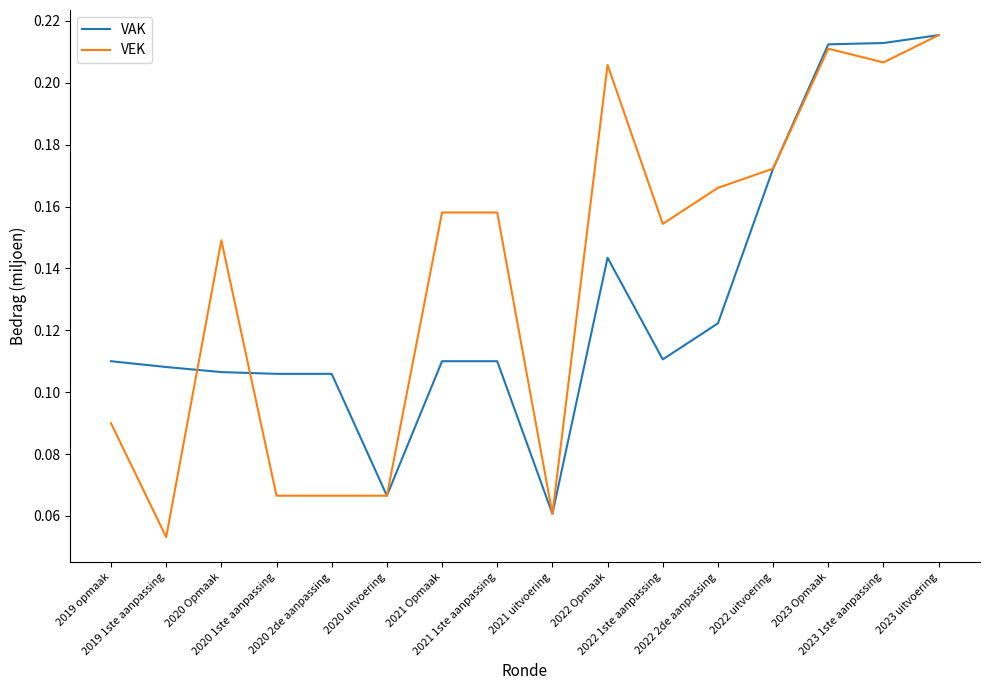

Which series has the largest range (max minus min)?

VEK